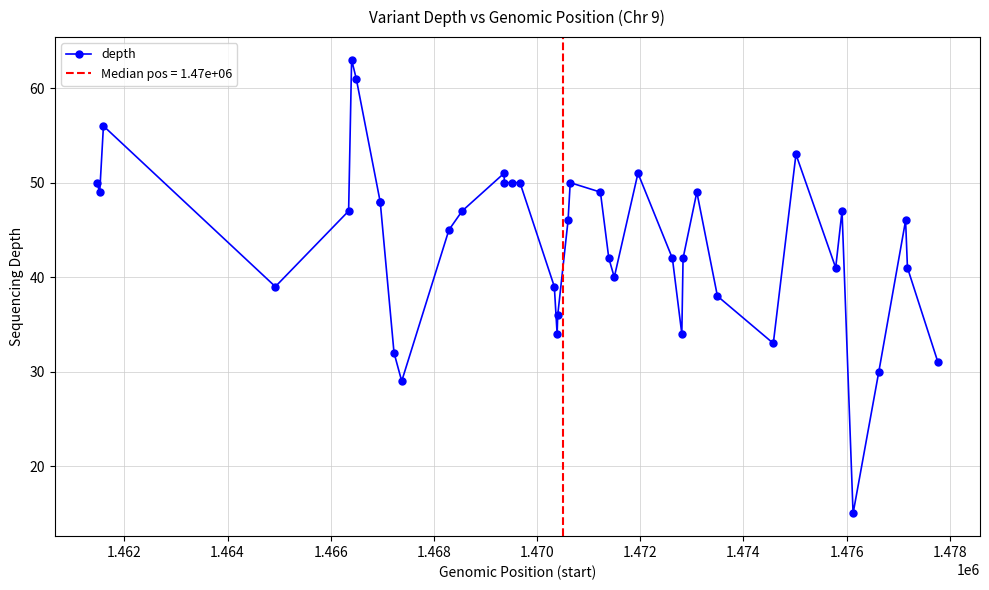

What is the value of the depth point at the 4th from the left?

39